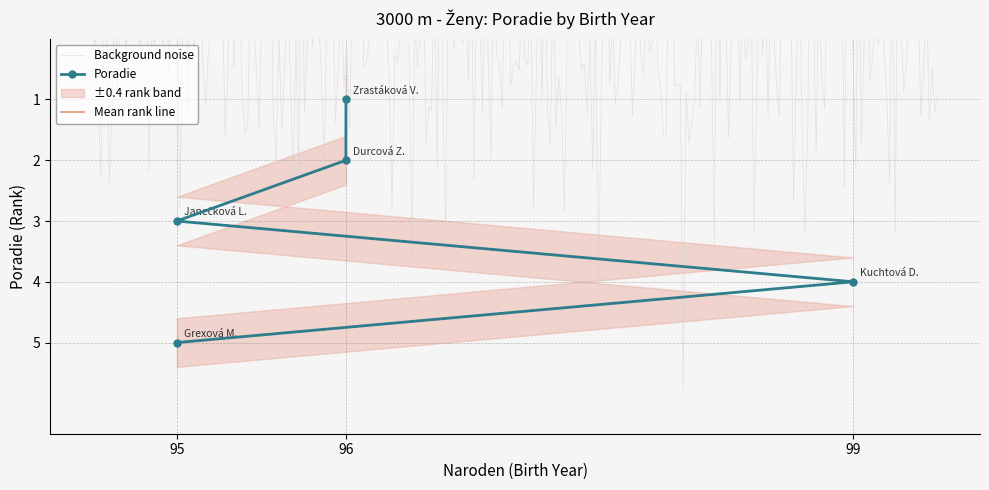

How many values are between 2 and 4?

3